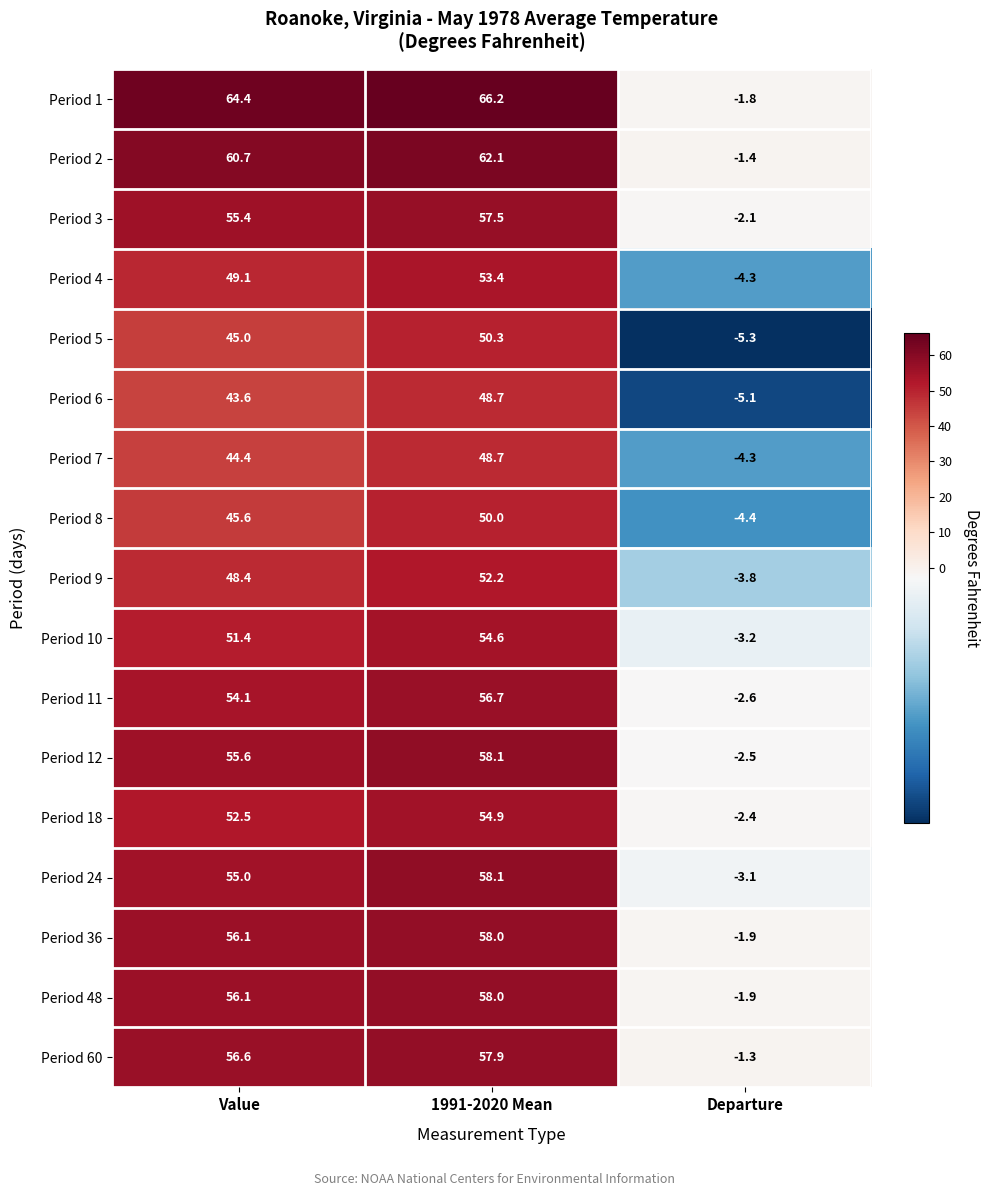

What is the difference between the highest and lowest values at Value?

20.8